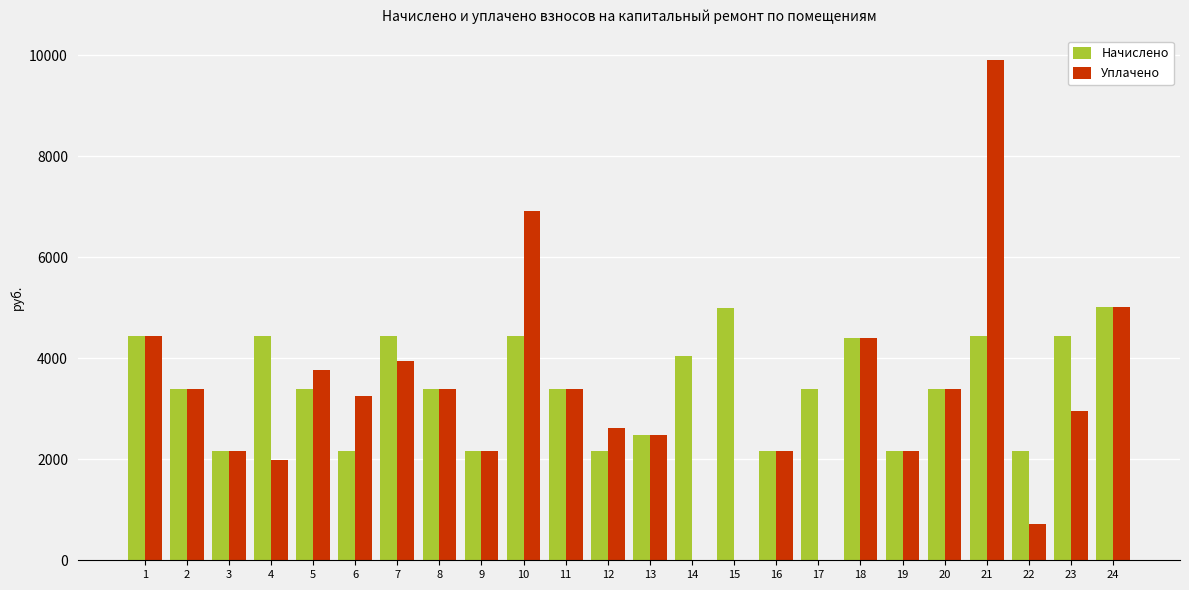

What is the greatest value displayed?

9897.9